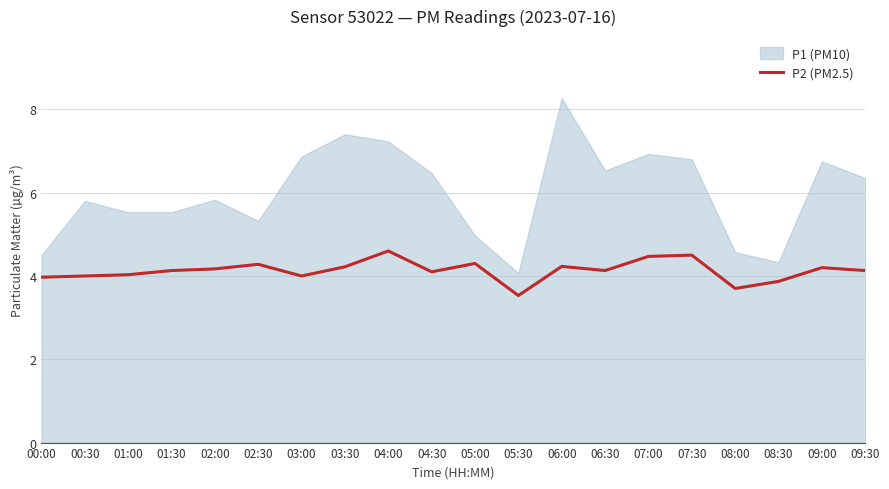

Approximately how many times larger is the value at 01:00 compared to 02:00?

1.0